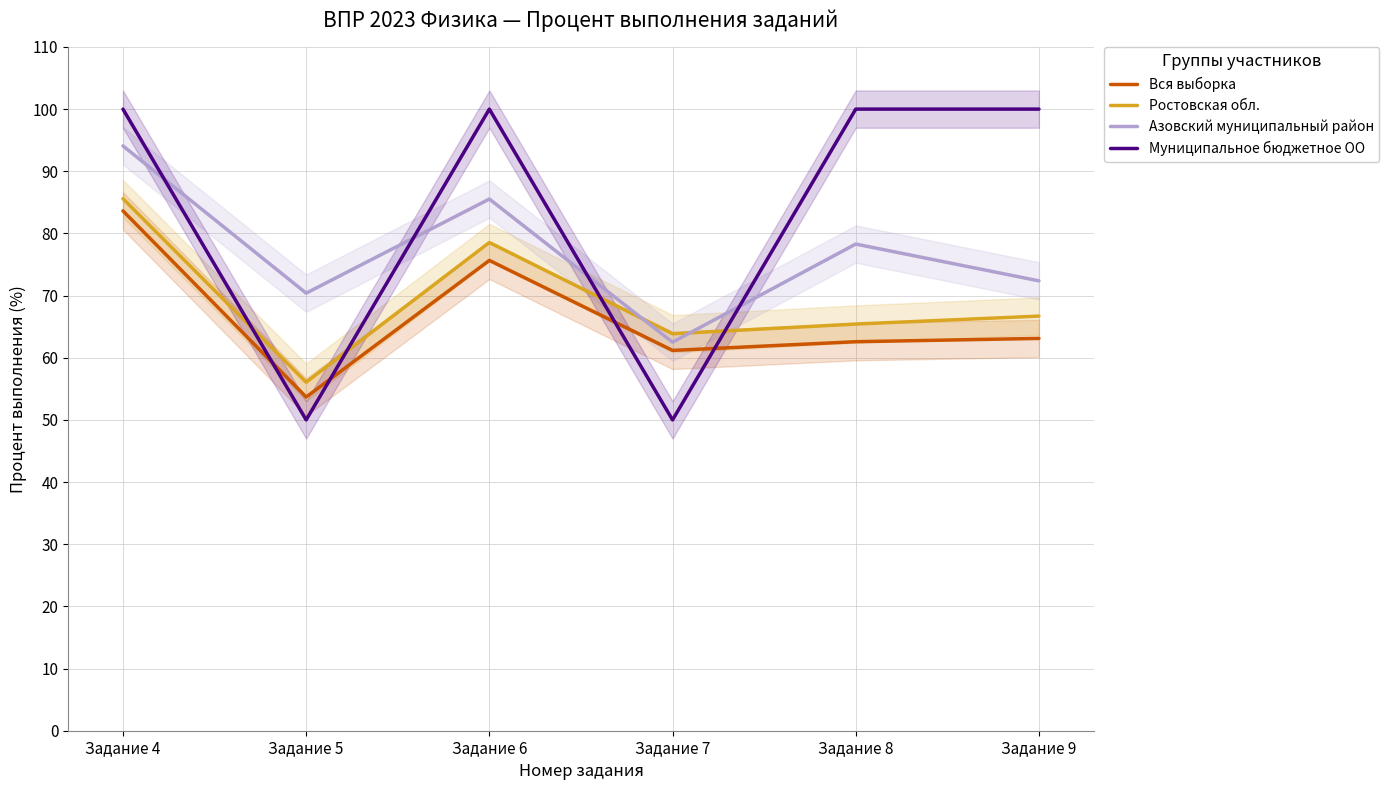

What is the approximate value of Вся выборка at Задание 8?

62.6